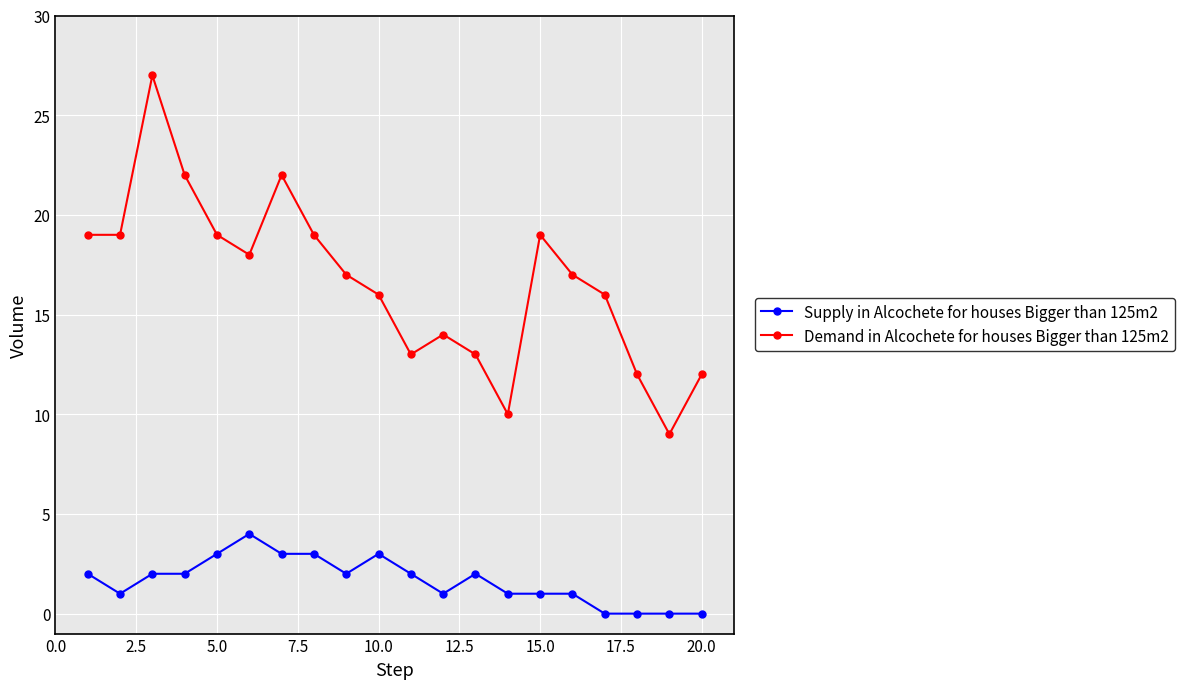

Which series has the largest range (max minus min)?

Demand in Alcochete for houses Bigger than 125m2